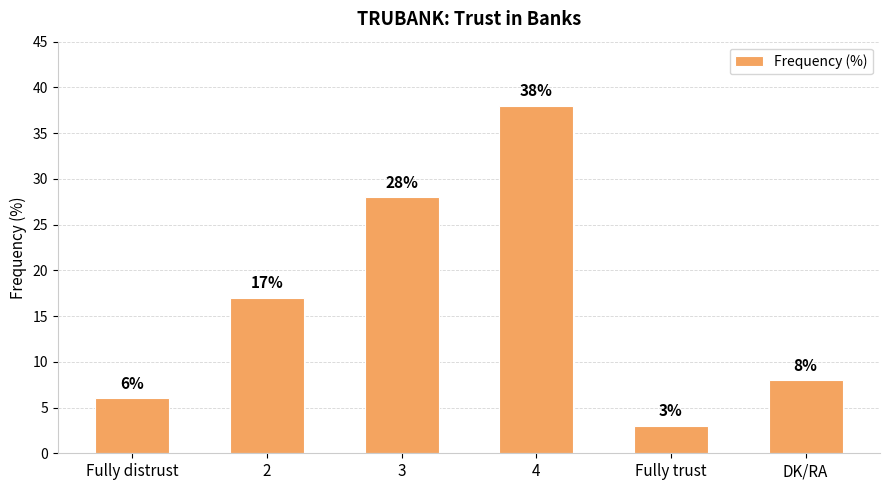

What is the change in value from 2 to DK/RA?

-9